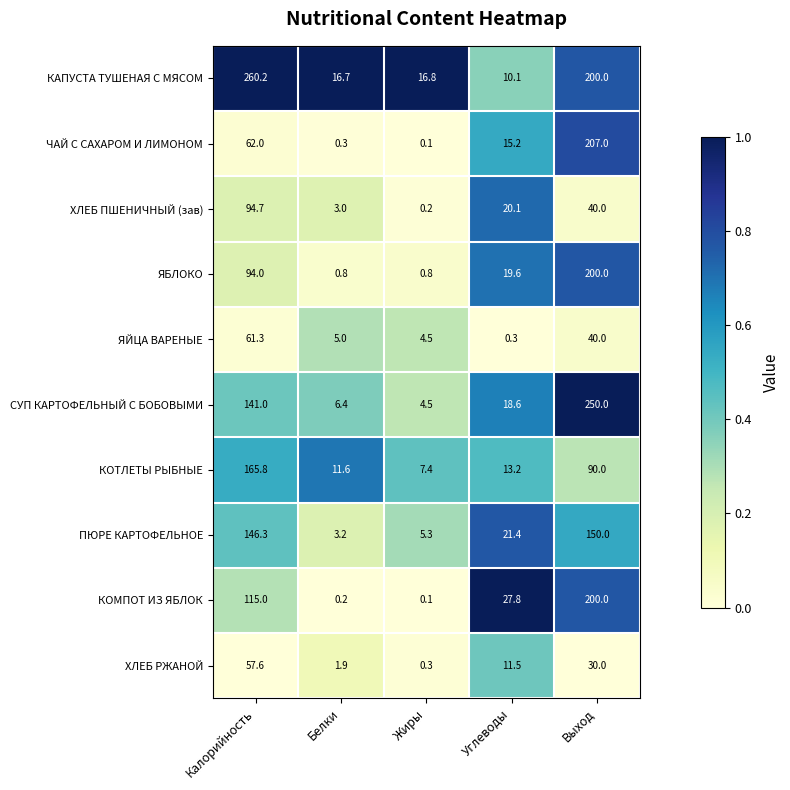

At which category is the sum across all series the highest?

Выход